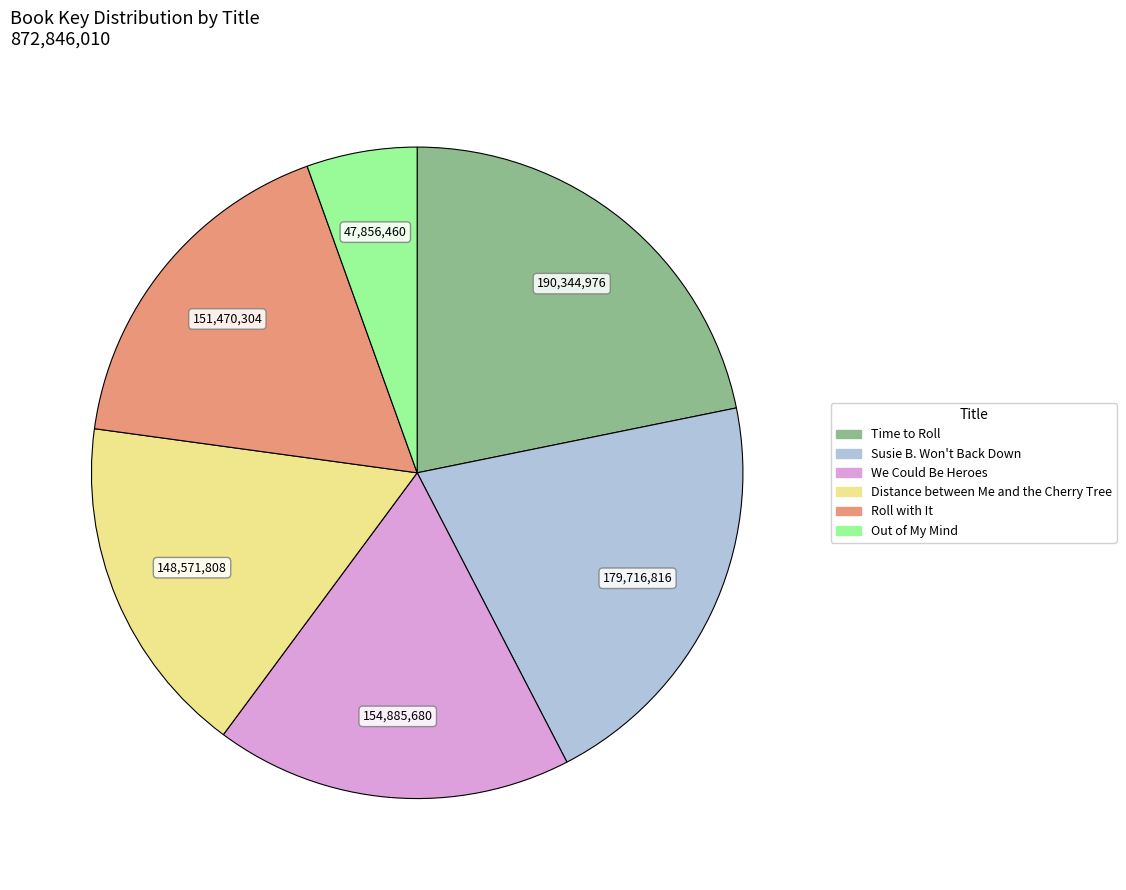

Which slice is the largest?

Time to Roll